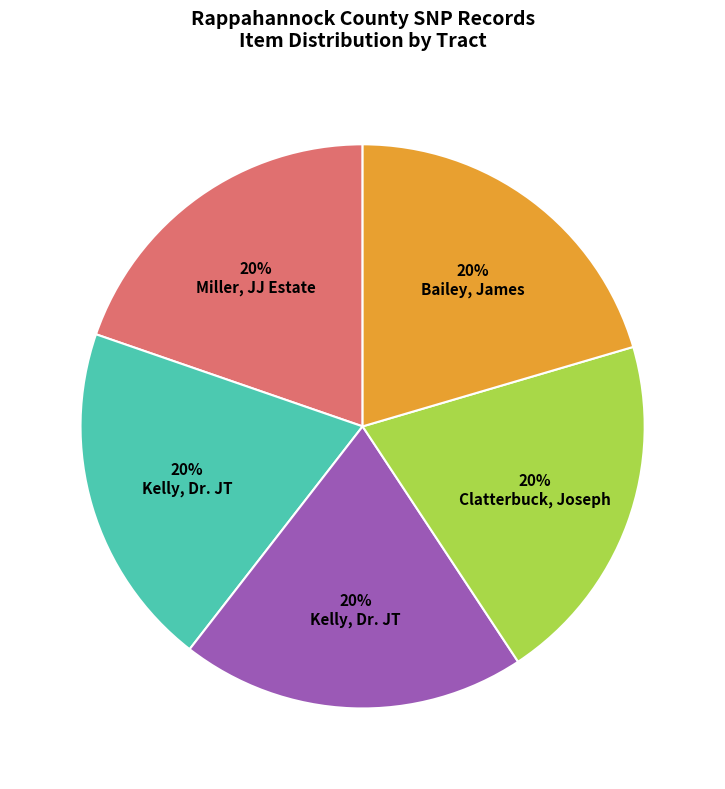

To the nearest percent, what is the average slice percentage?

20%